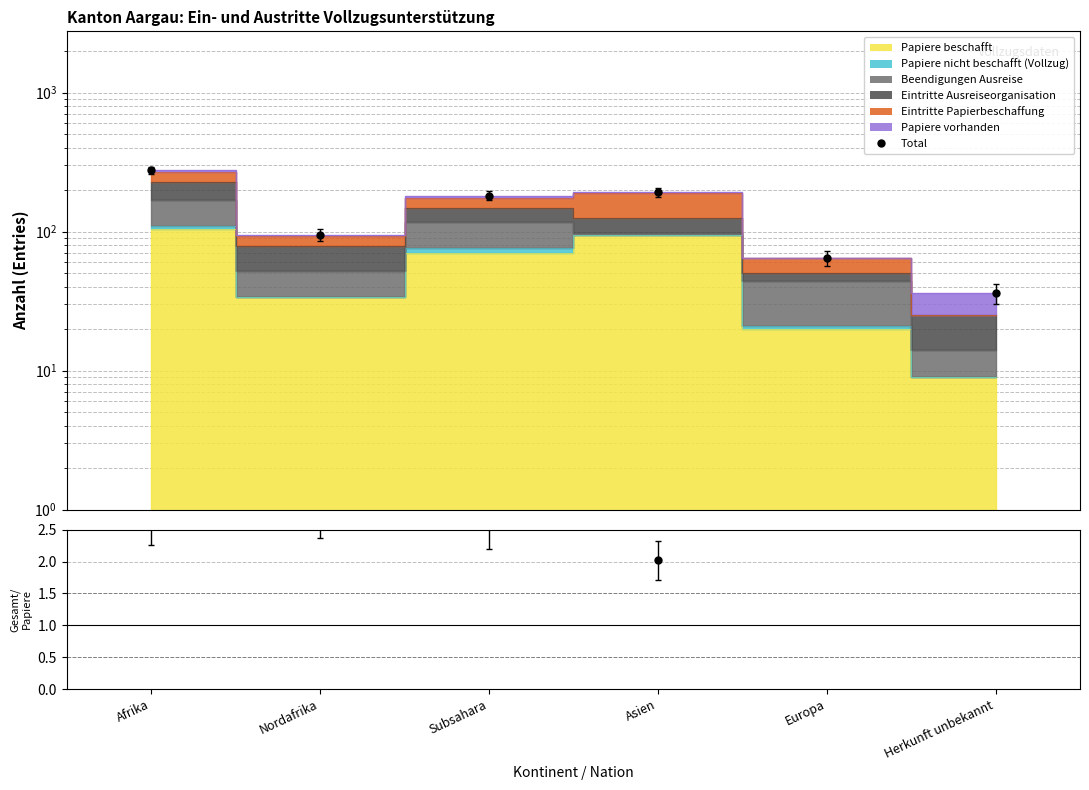

Reading left to right, list all the values displayed in this chart.

Total: Afrika=276.0	Nordafrika=95.0	Subsahara=181.0	Asien=192.0	Europa=65.0	Herkunft unbekannt=36.0
Gesamt / Papiere beschafft: Afrika=2.7	Nordafrika=2.8	Subsahara=2.6	Asien=2.0	Europa=3.2	Herkunft unbekannt=4.0